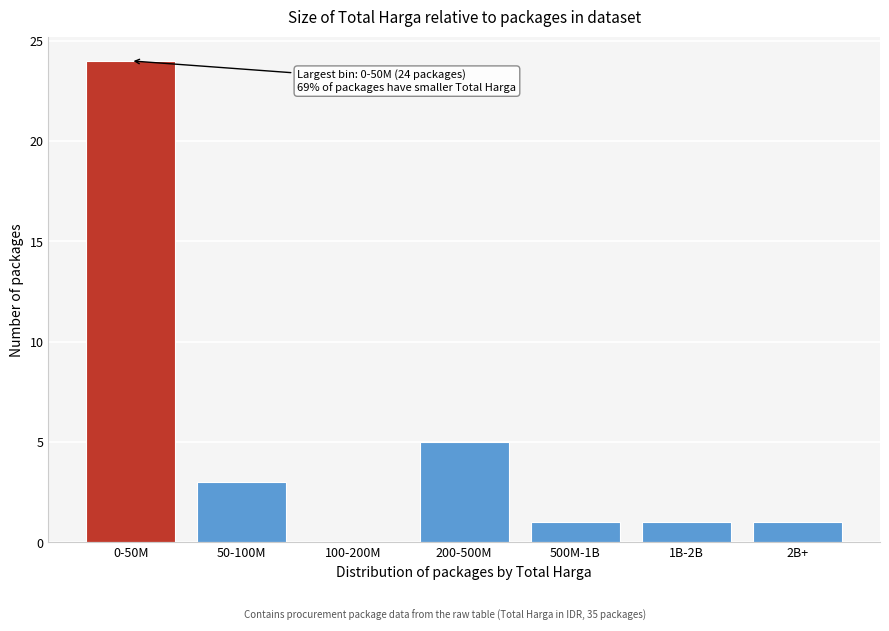

Reading left to right, what are all the values shown in this chart?

0-50M=24	50-100M=3	100-200M=0	200-500M=5	500M-1B=1	1B-2B=1	2B+=1